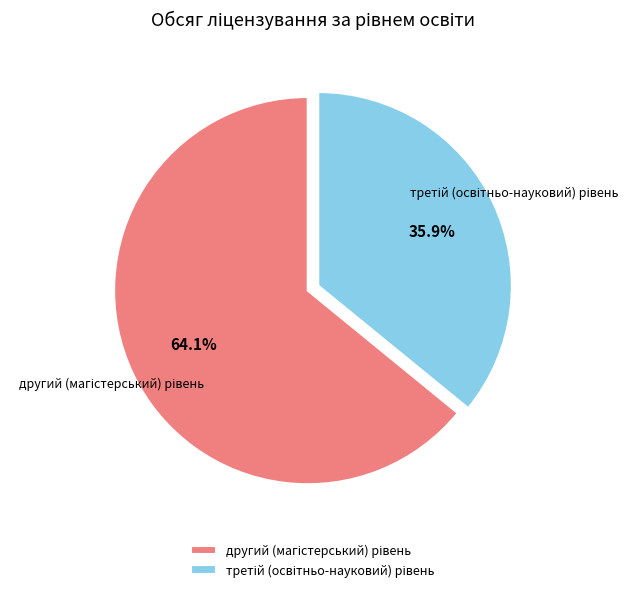

How many segments does this pie chart have?

2